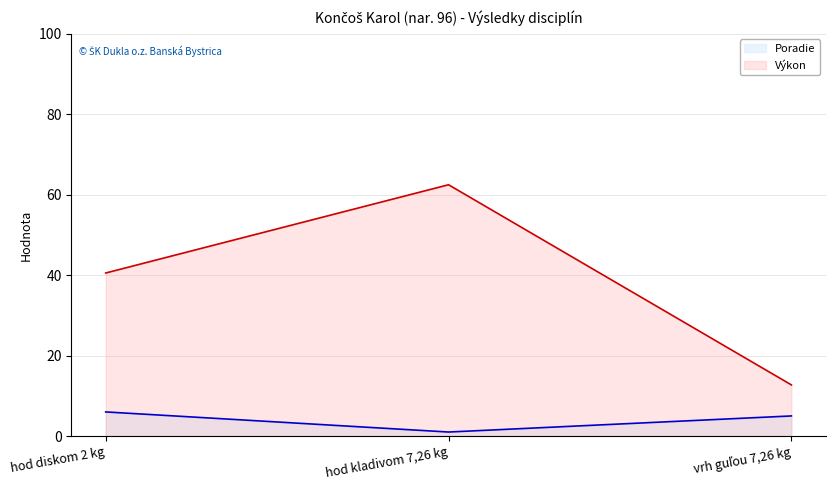

Does the chart have visible grid lines?

Yes